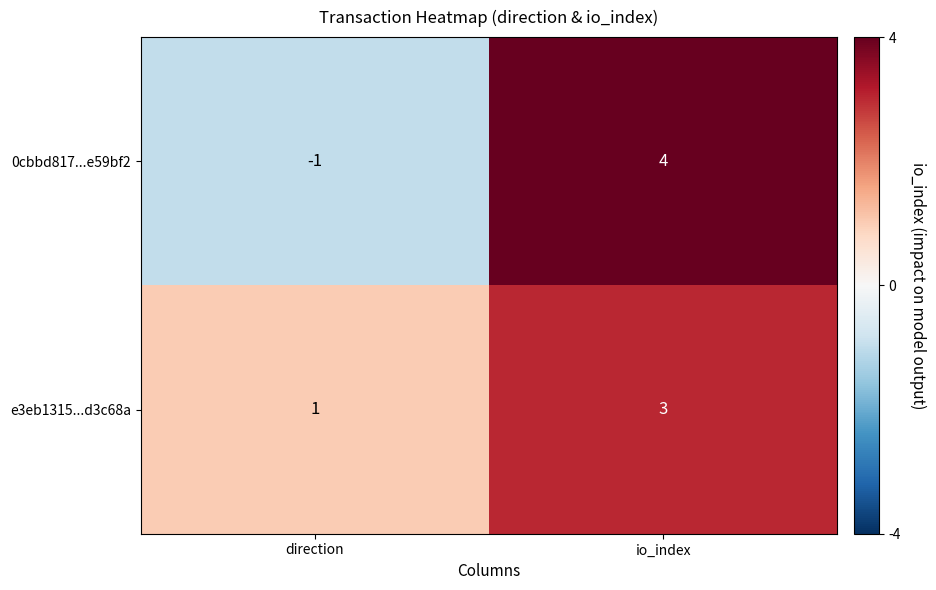

How many distinct data groups are displayed?

2